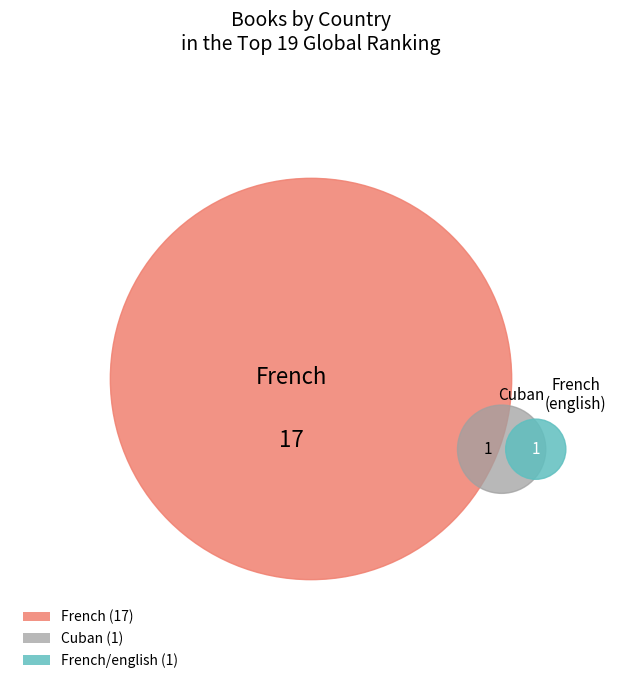

To the nearest percent, what percentage of the pie is French (english)?

5%